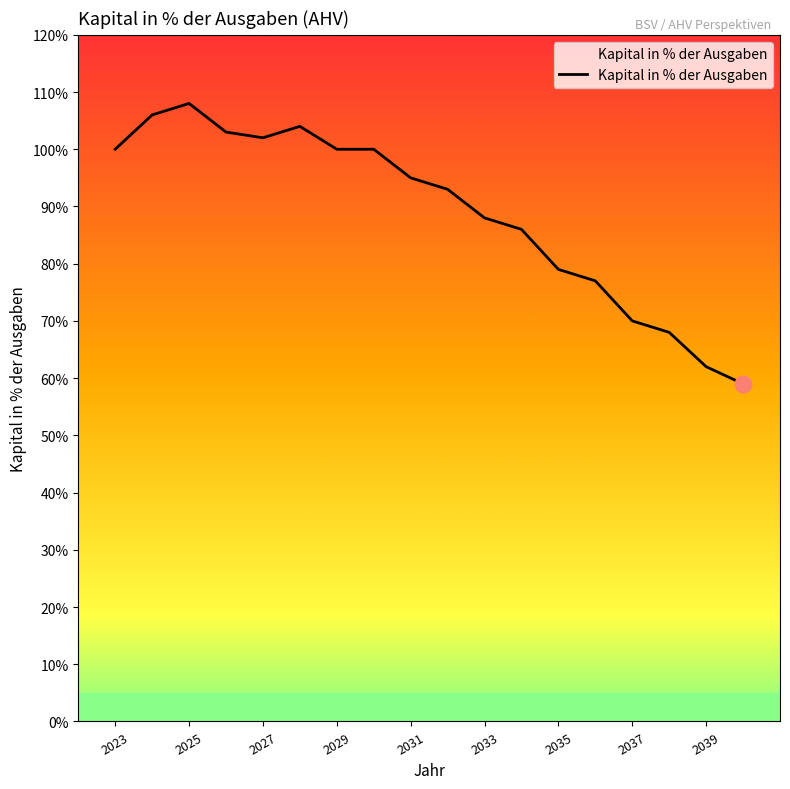

What is the greatest value displayed?

108